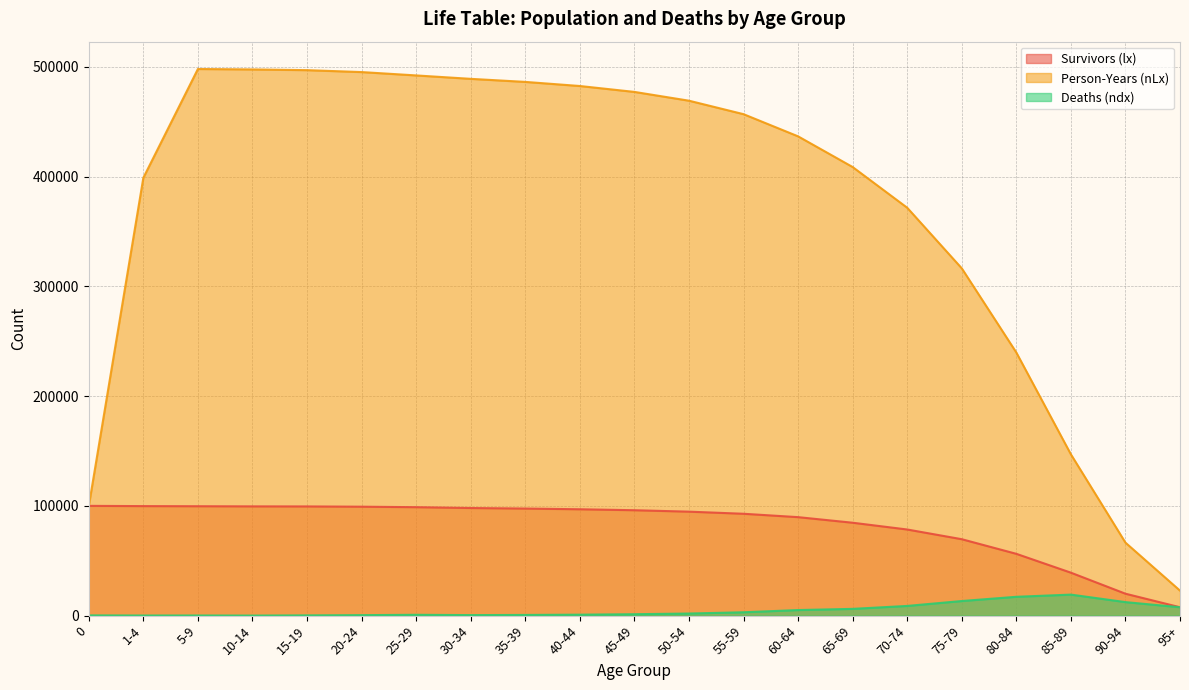

What is the average value of the nLx series?

373715